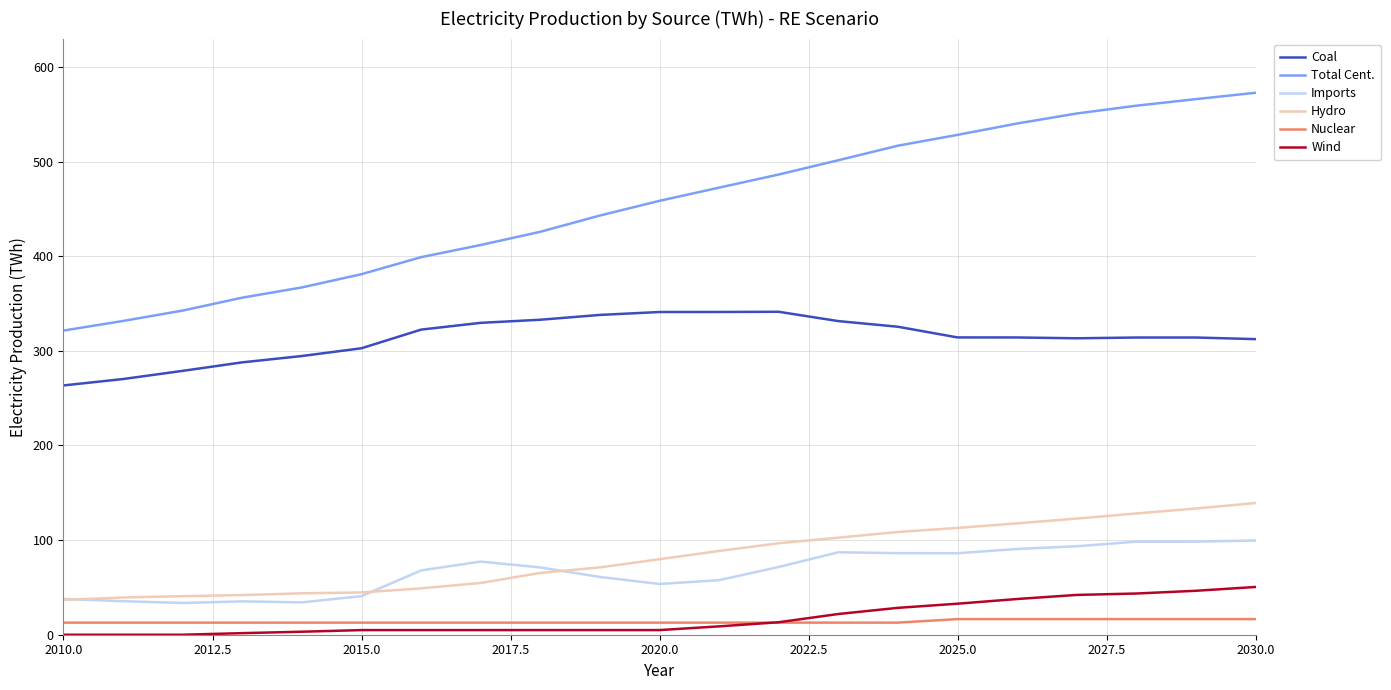

True or false: Coal and Wind cross at least once.

False